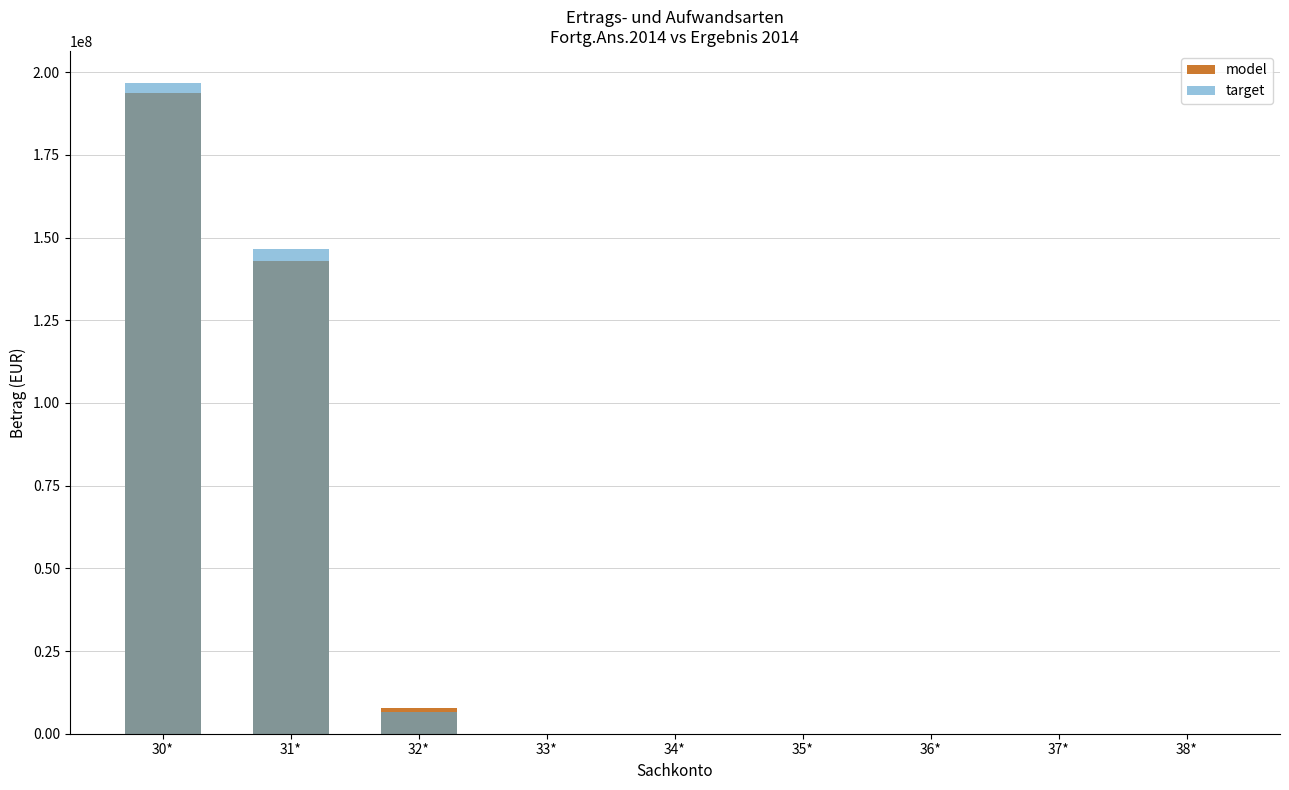

At which label does target reach its peak?

30*